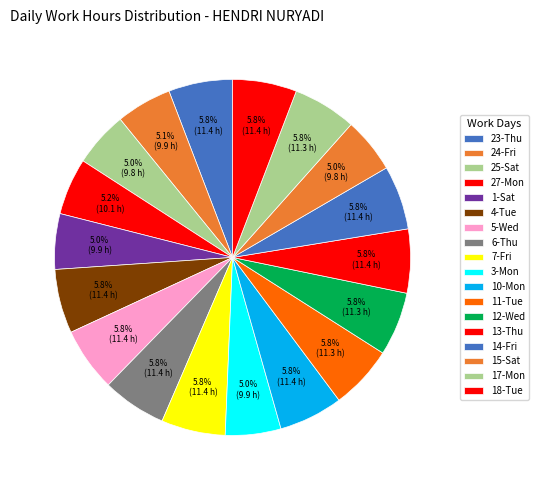

What percentage do 25-Sat and 11-Tue together represent?

10.8%